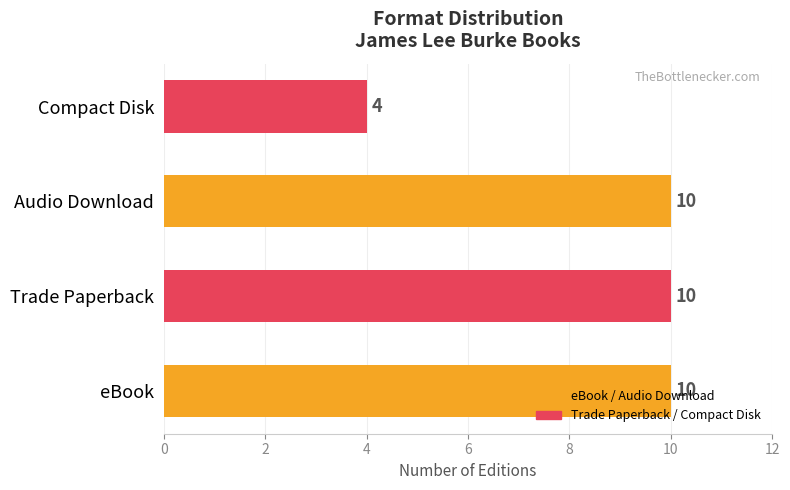

What is the minimum value shown in the chart?

4